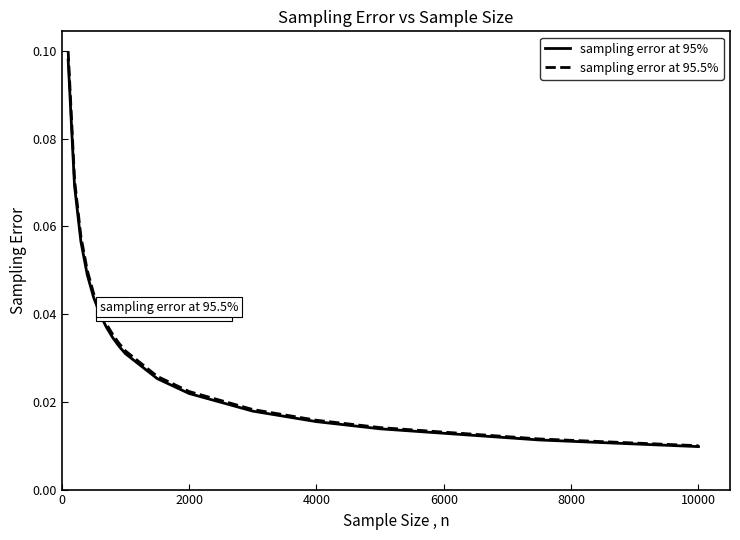

What are all the series names shown in the legend?

sampling error at 95%, sampling error at 95.5%